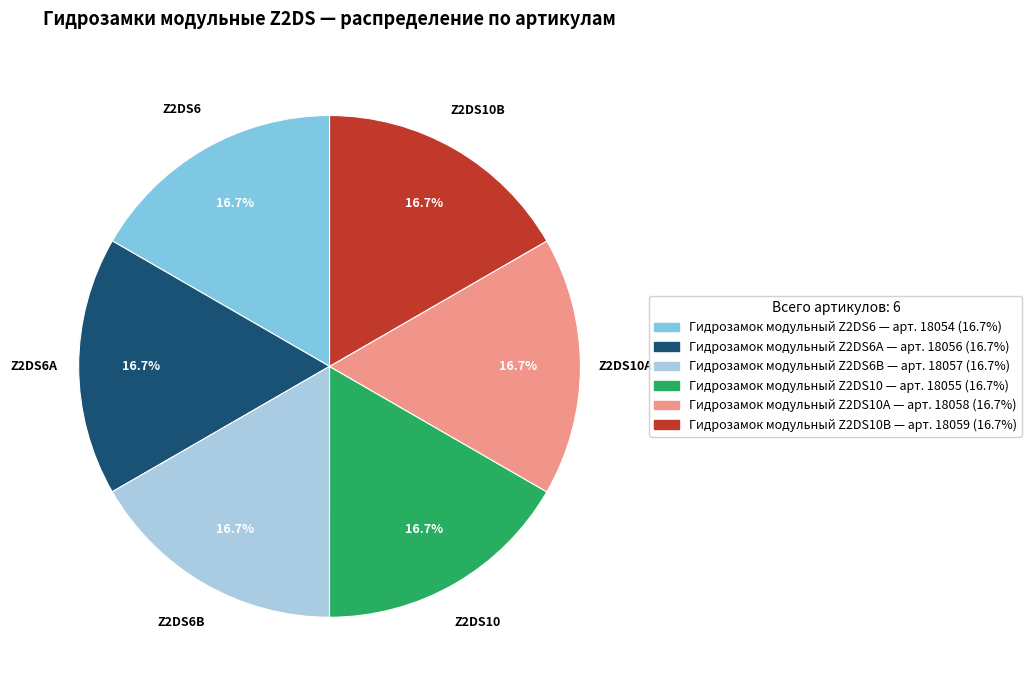

Is it true that Z2DS6B is 3% of the pie?

False